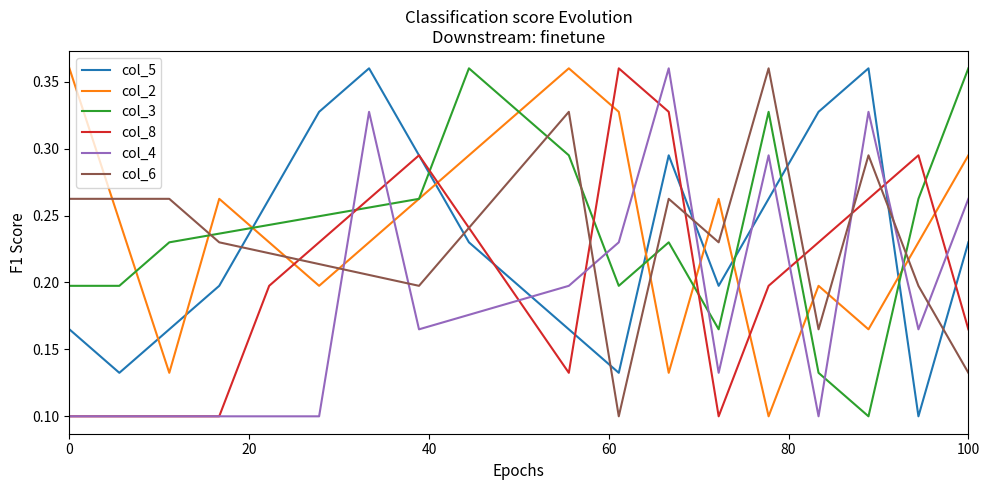

How many intersections are there between col_4 and col_6?

7